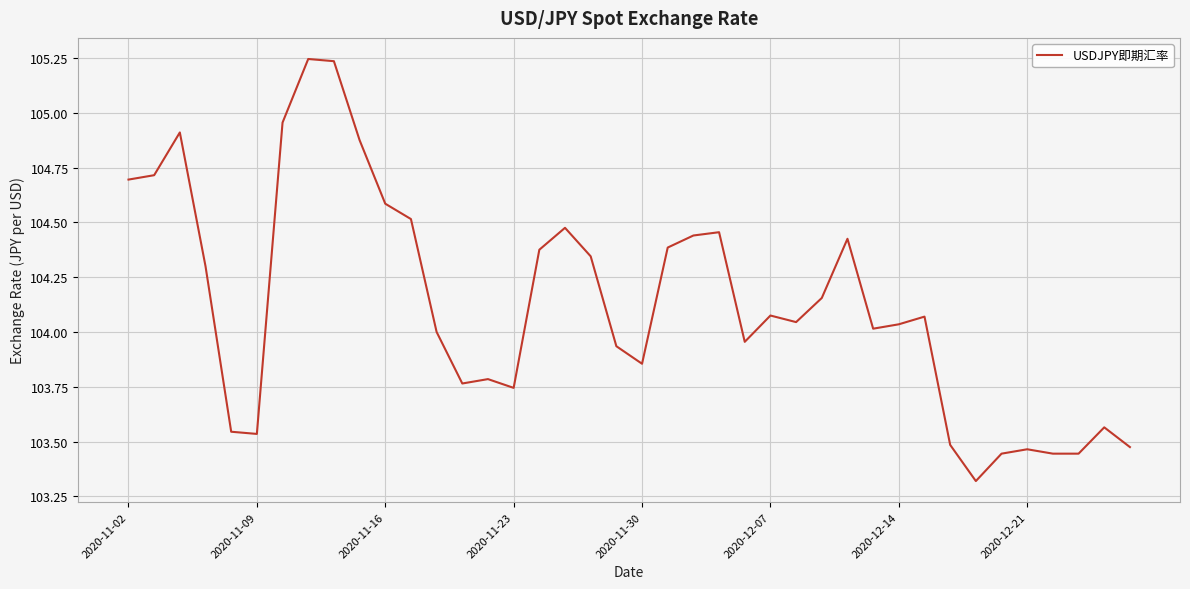

What is the difference between the maximum and minimum values?

1.9